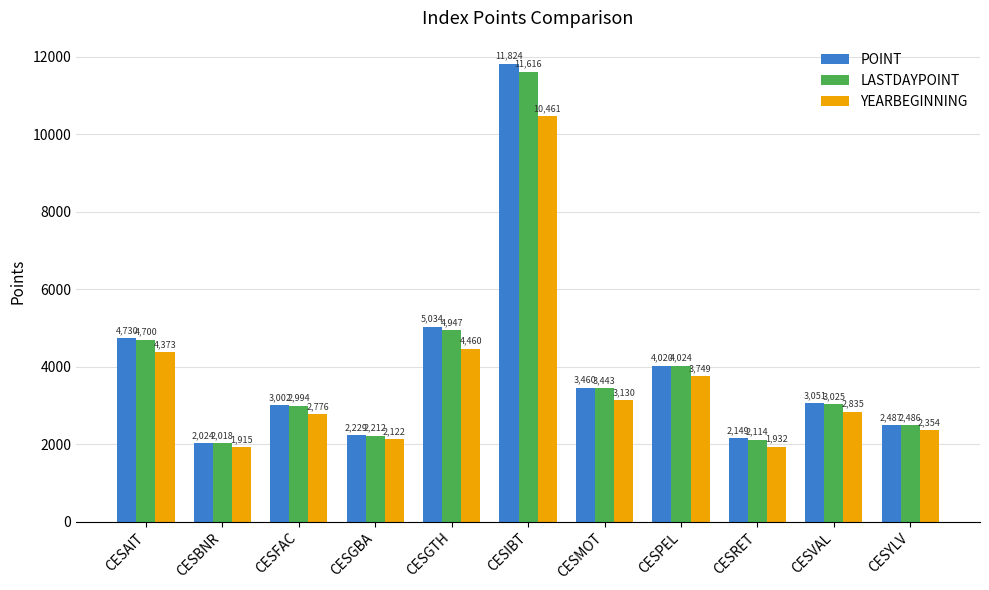

What is the difference between the highest and lowest values at CESVAL?

215.8